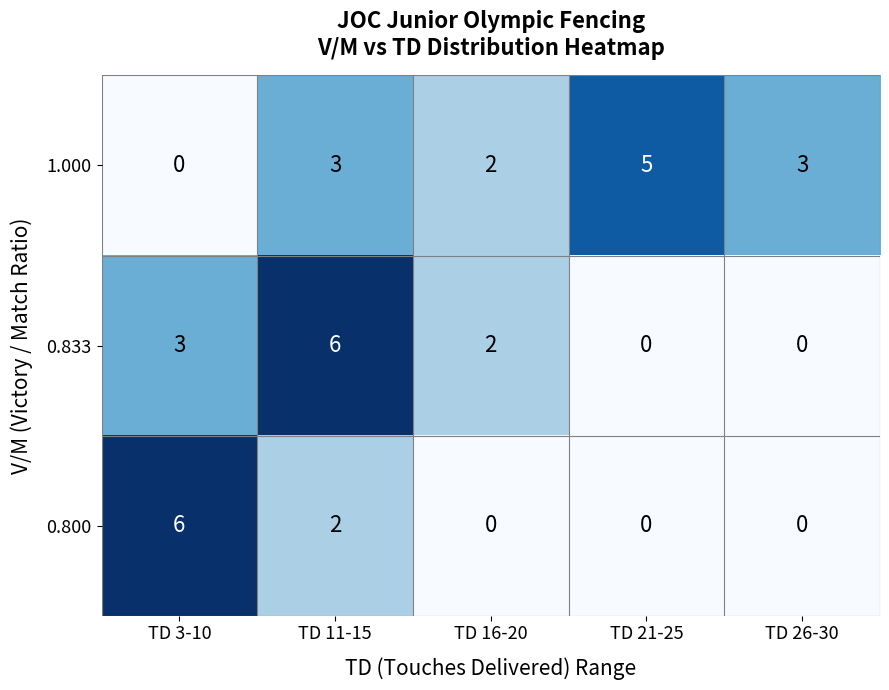

Rank the series by their average value, from lowest to highest.

0.800, 0.833, 1.000